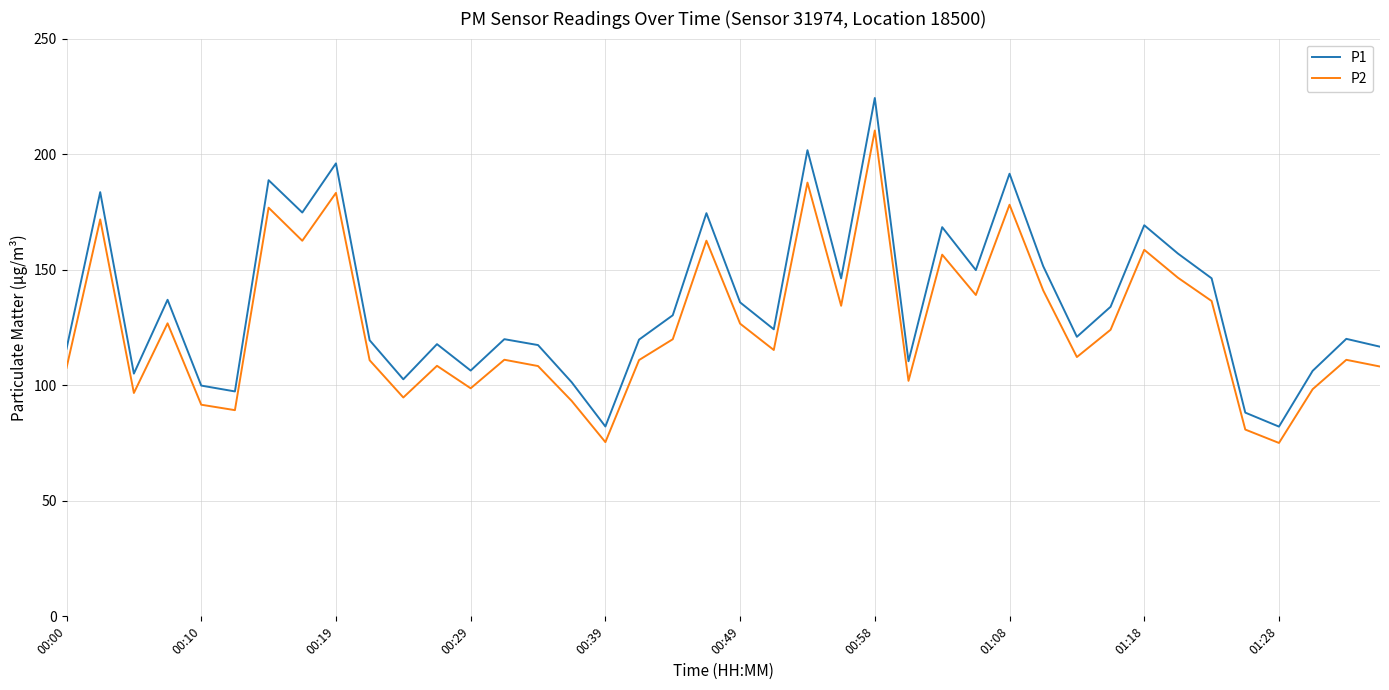

Which series has the widest spread of values?

P1